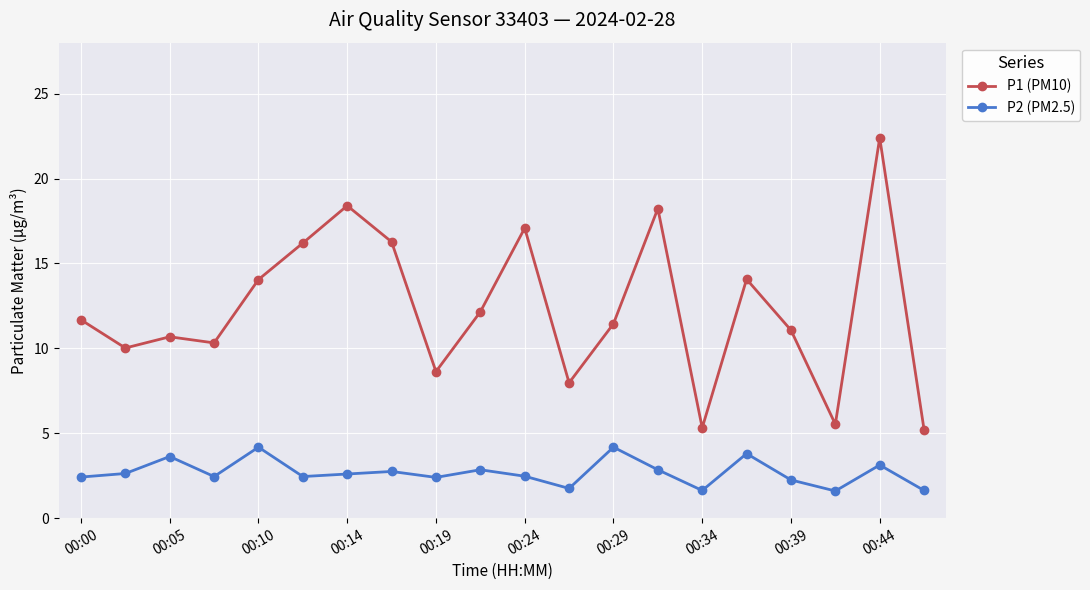

At how many categories does at least one series exceed 15?

6